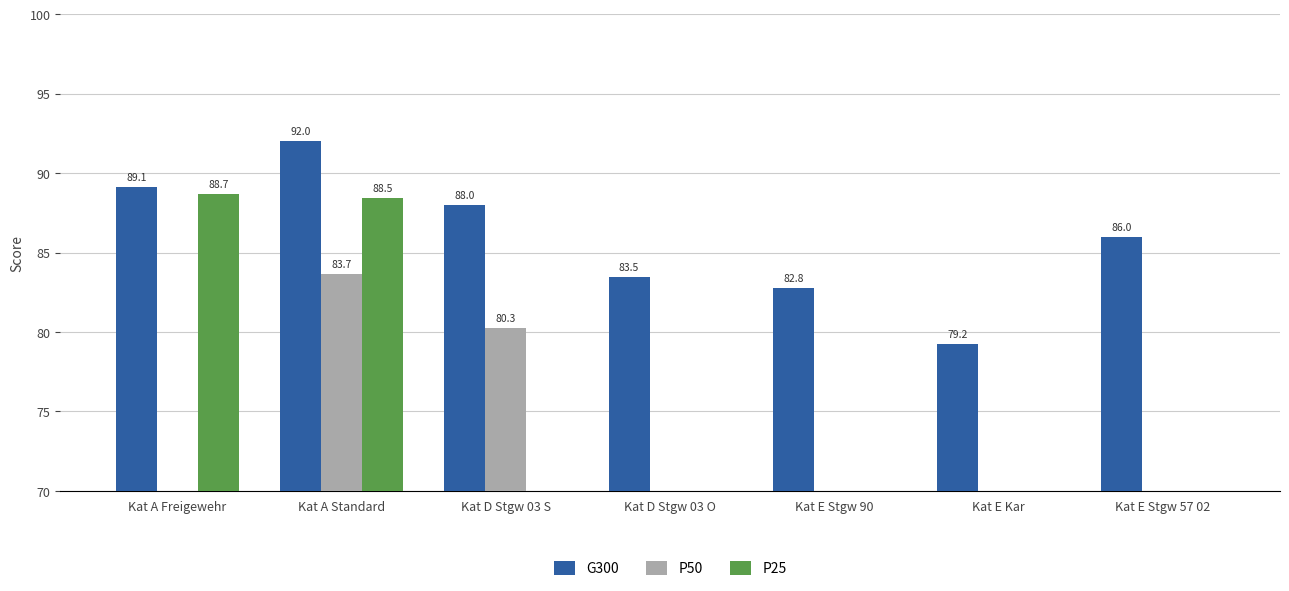

Is the value of G300 at Kat E Stgw 90 greater than the value of P50 at Kat E Stgw 57 02?

Yes